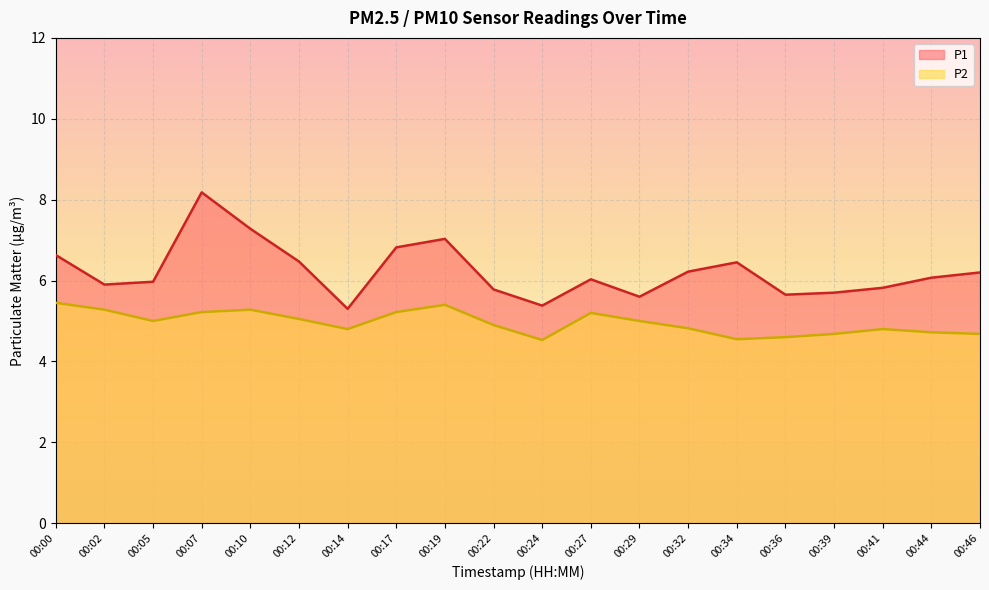

What is the difference between the maximum and minimum values in the P1 series?

2.9